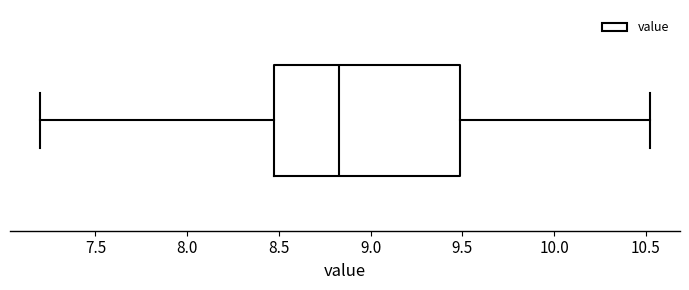

Where does the right whisker of the box end on the x-axis? The values are not printed on the chart, so give them approximately, as read against the axis.

10.50